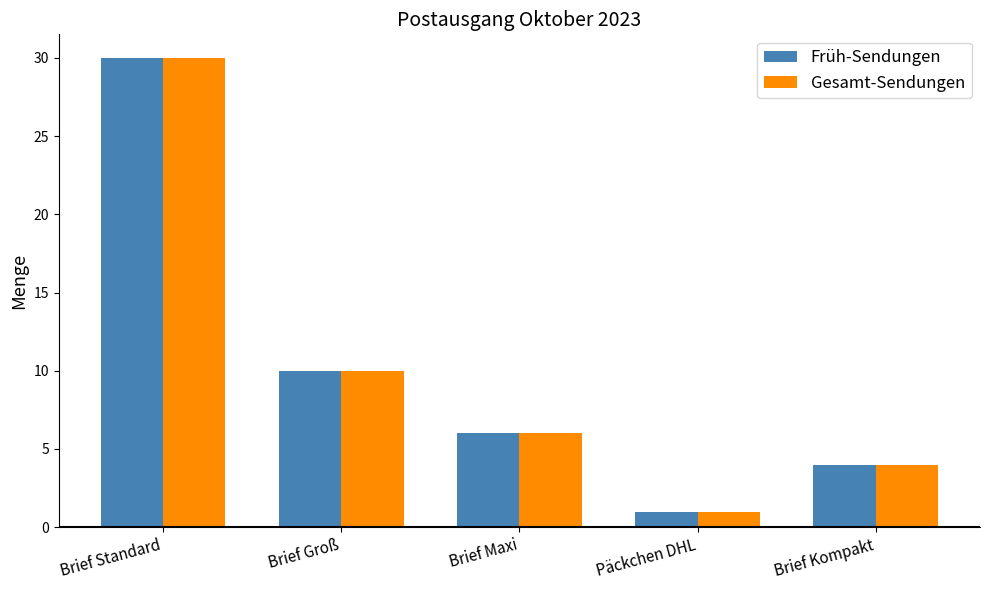

Where does the Früh-Sendungen series first go above 6?

Brief Standard